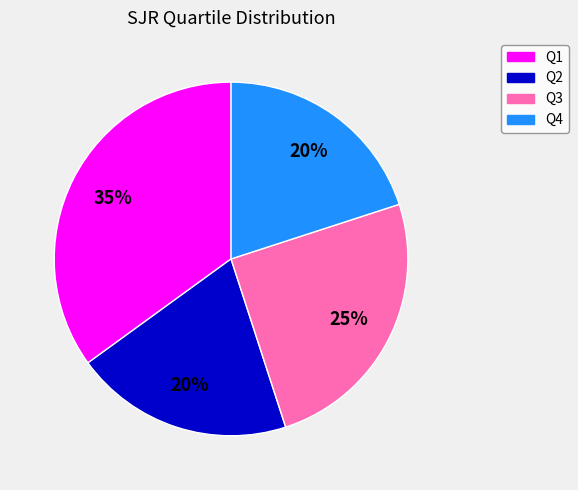

Is the sum of Q4 and Q2 greater than half?

No